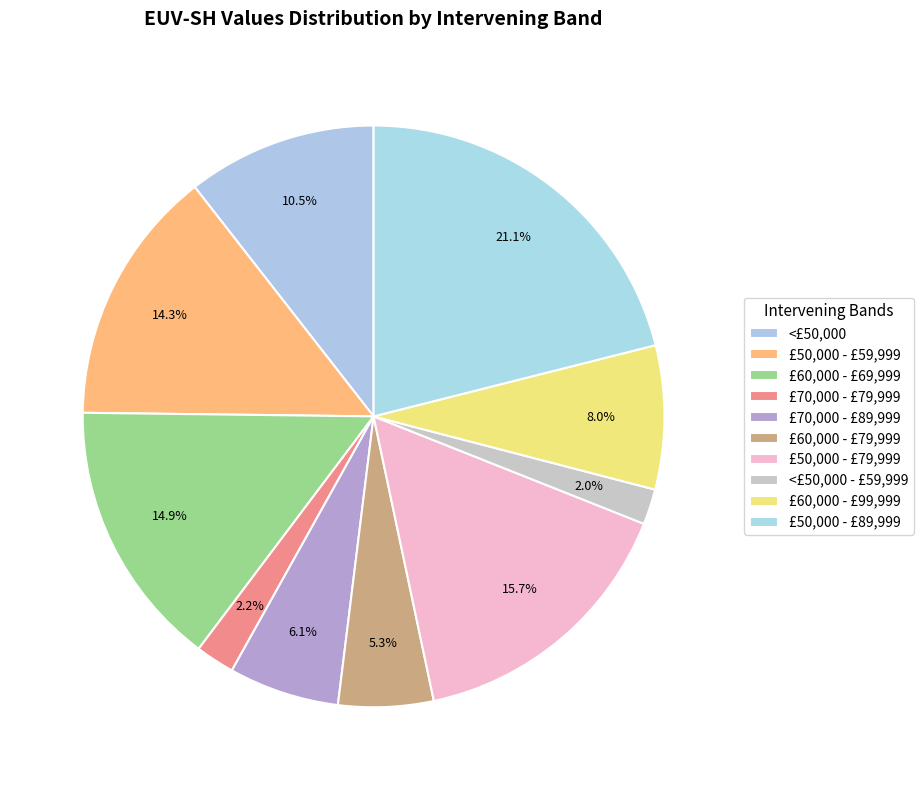

How many segments does this pie chart have?

10